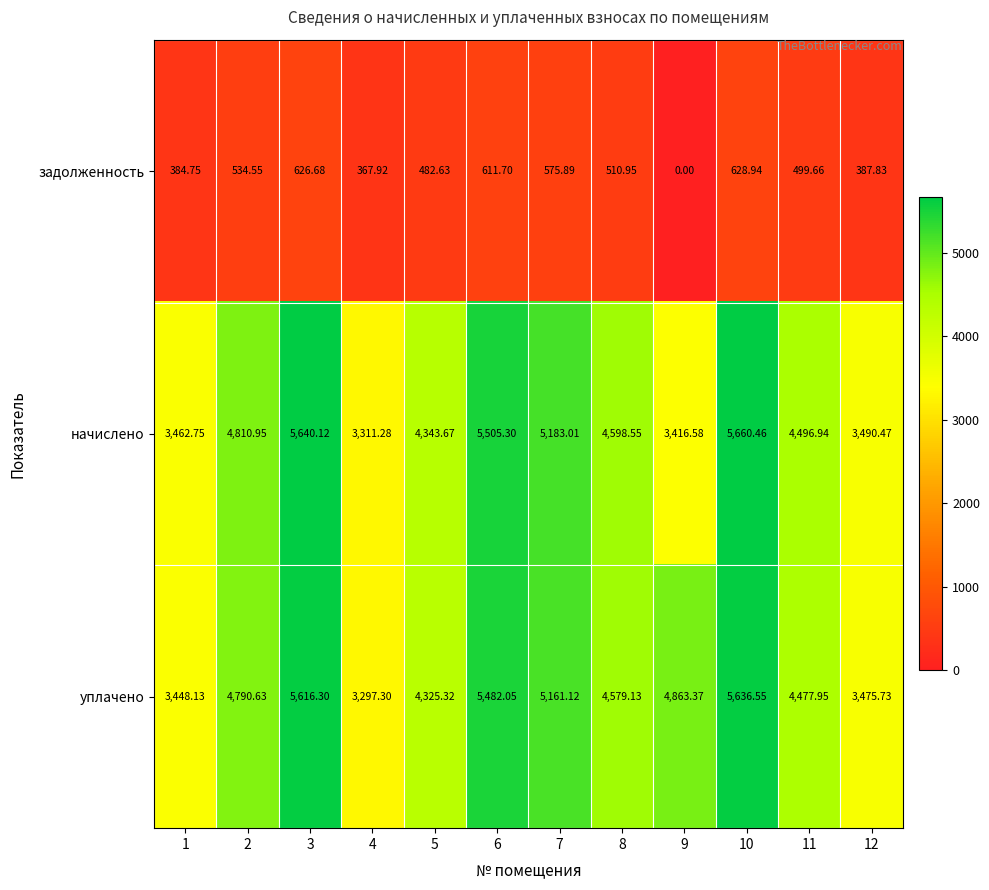

Between 11 and 12, which series saw the biggest shift?

начислено